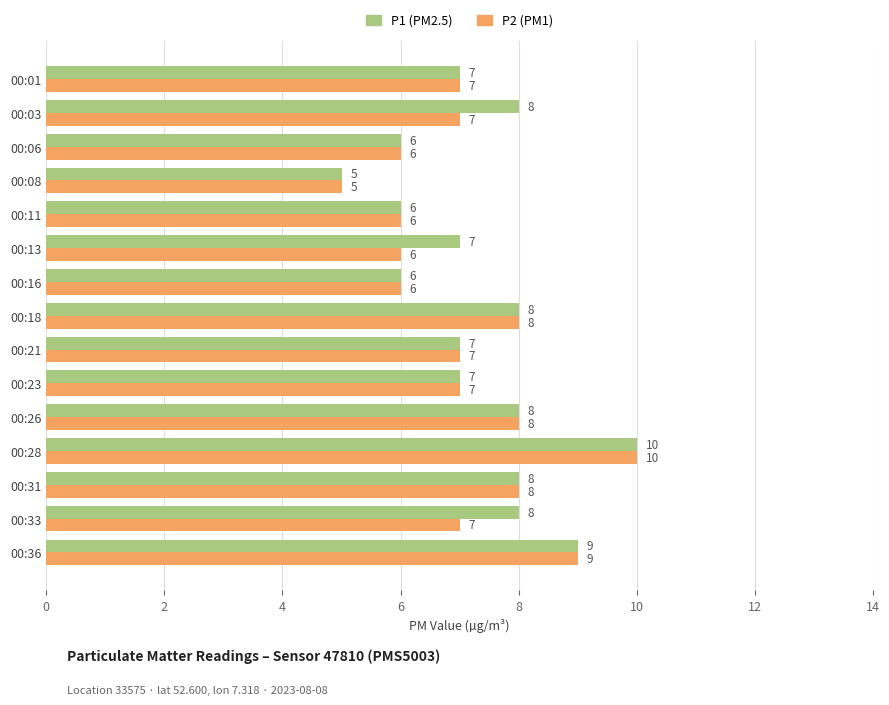

What is the greatest value displayed?

10